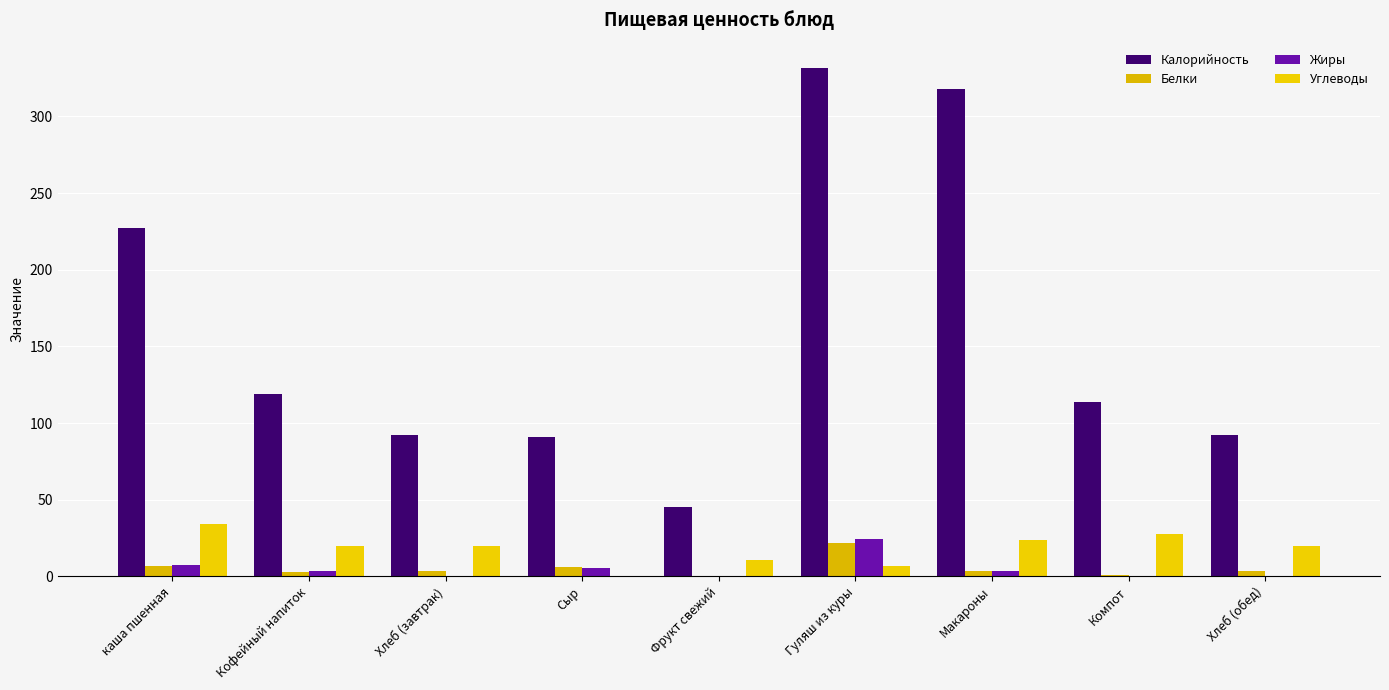

True or false: Жиры has a value of 0.1 at Компот.

True